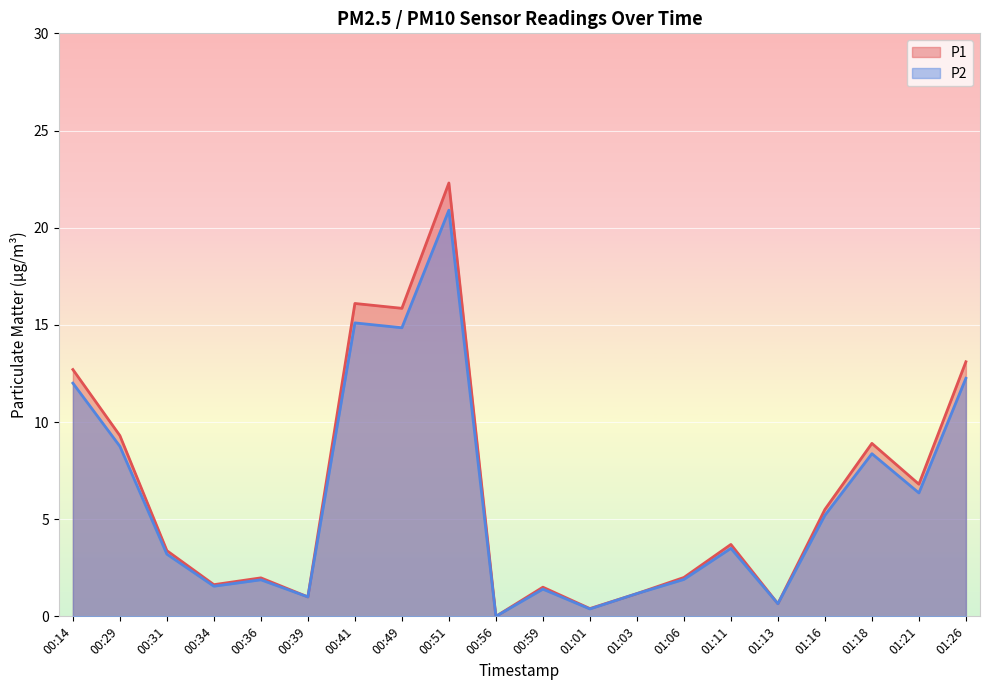

Count the number of data series in this chart.

2